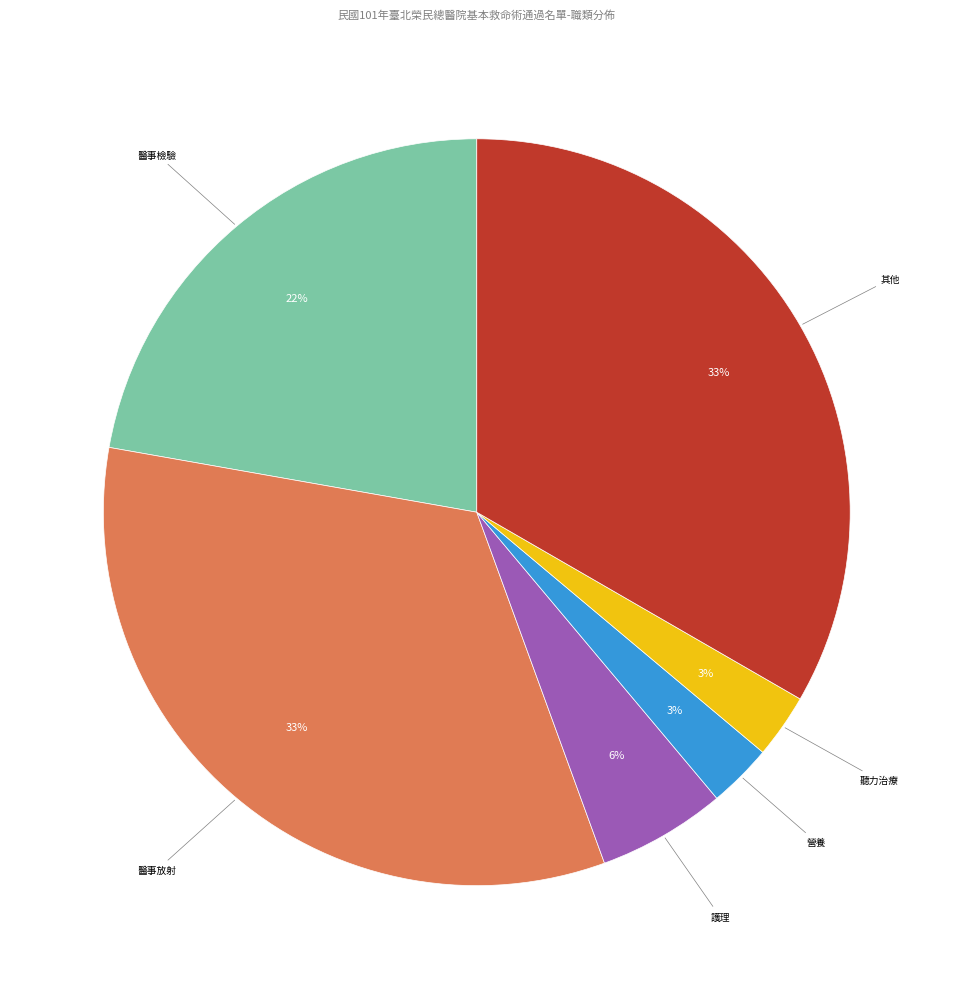

How many segments does this pie chart have?

6